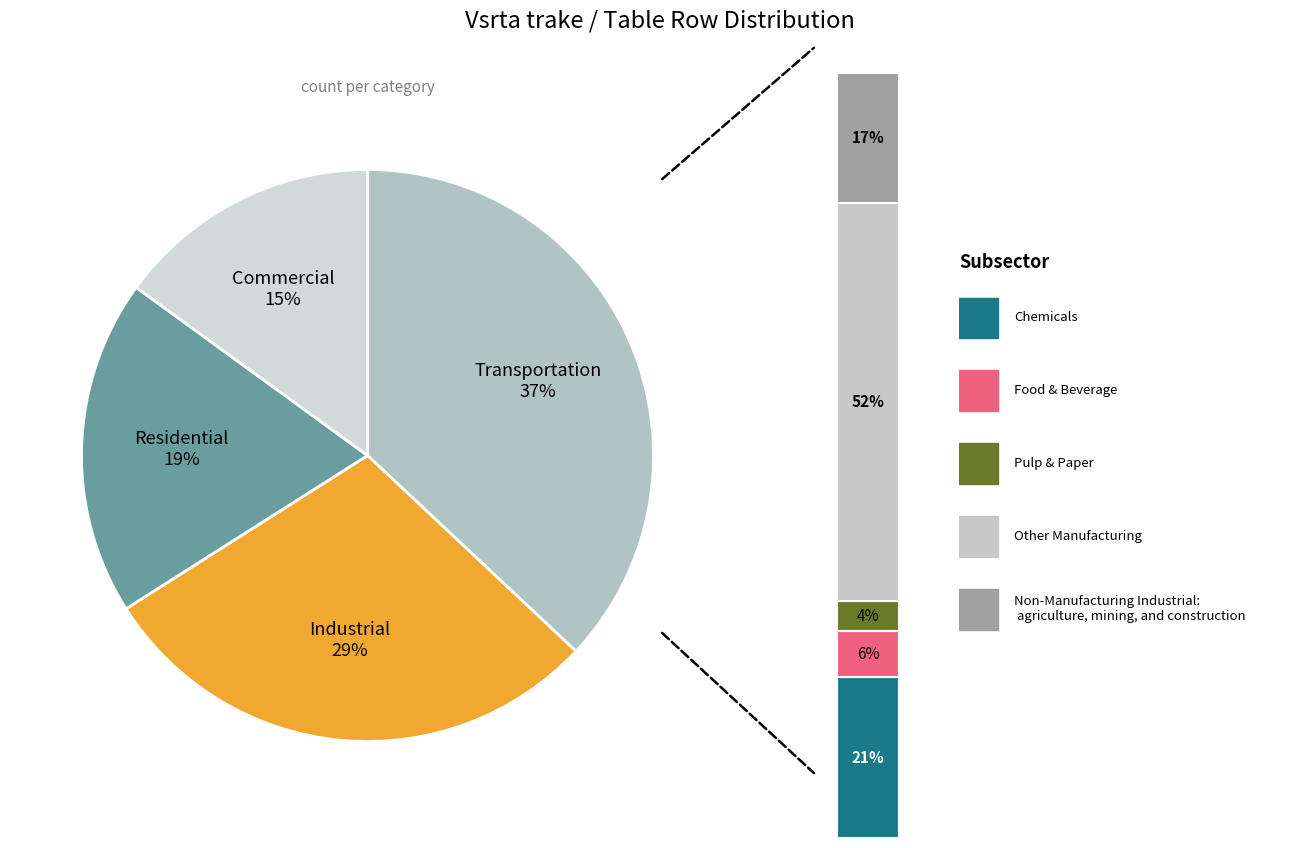

What is the change in value from 4 to 6?

+2